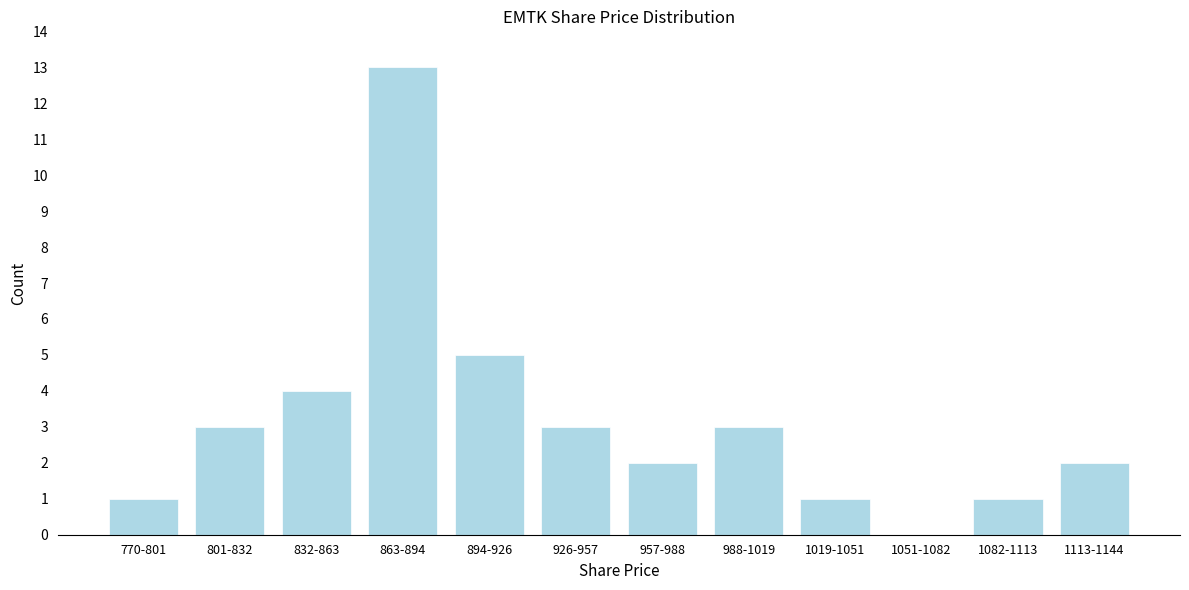

Reading left to right, list all the values displayed in this chart.

770-801=1	801-832=3	832-863=4	863-894=13	894-926=5	926-957=3	957-988=2	988-1019=3	1019-1051=1	1051-1082=0	1082-1113=1	1113-1144=2